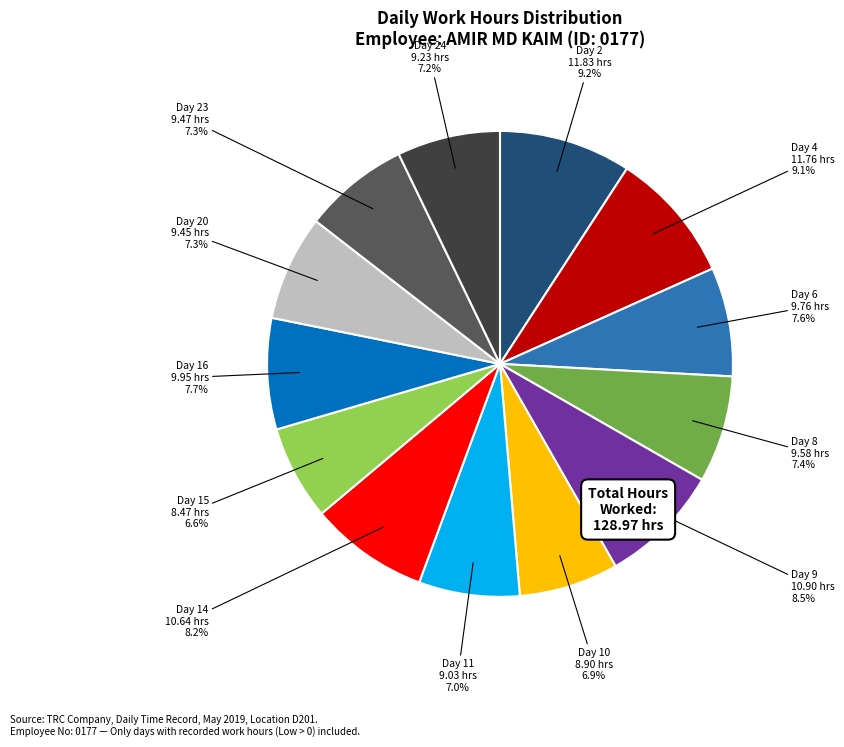

The Day 11 slice represents 7% of the pie. True or false?

True